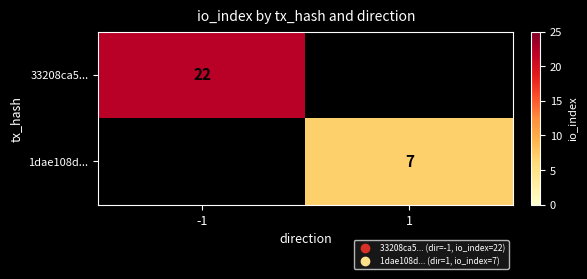

Is it true that 1dae108d... equals 11 at 1?

False